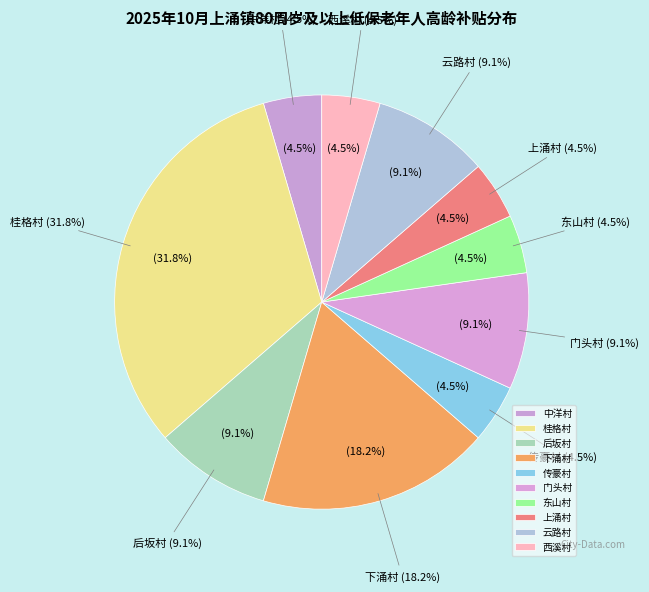

Which slice is the largest?

桂格村